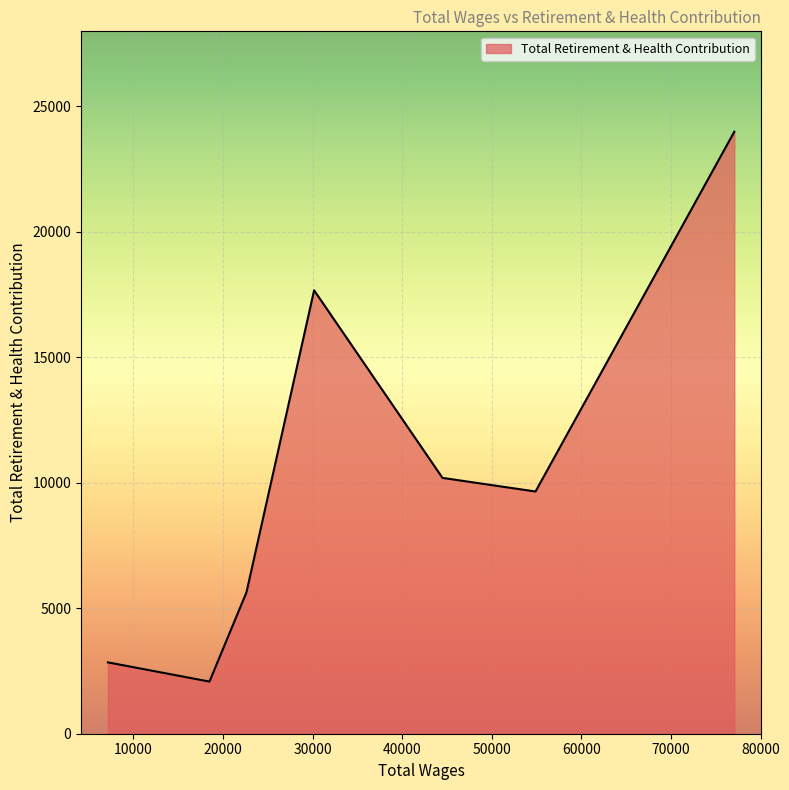

What is the difference between the second highest and minimum values?

15591